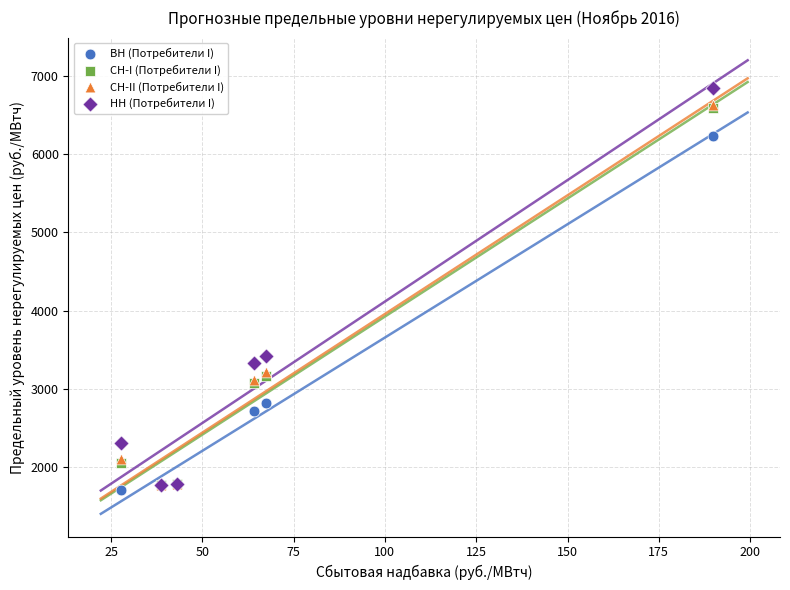

Which series reaches the minimum Y coordinate?

ВН (Потребители I)